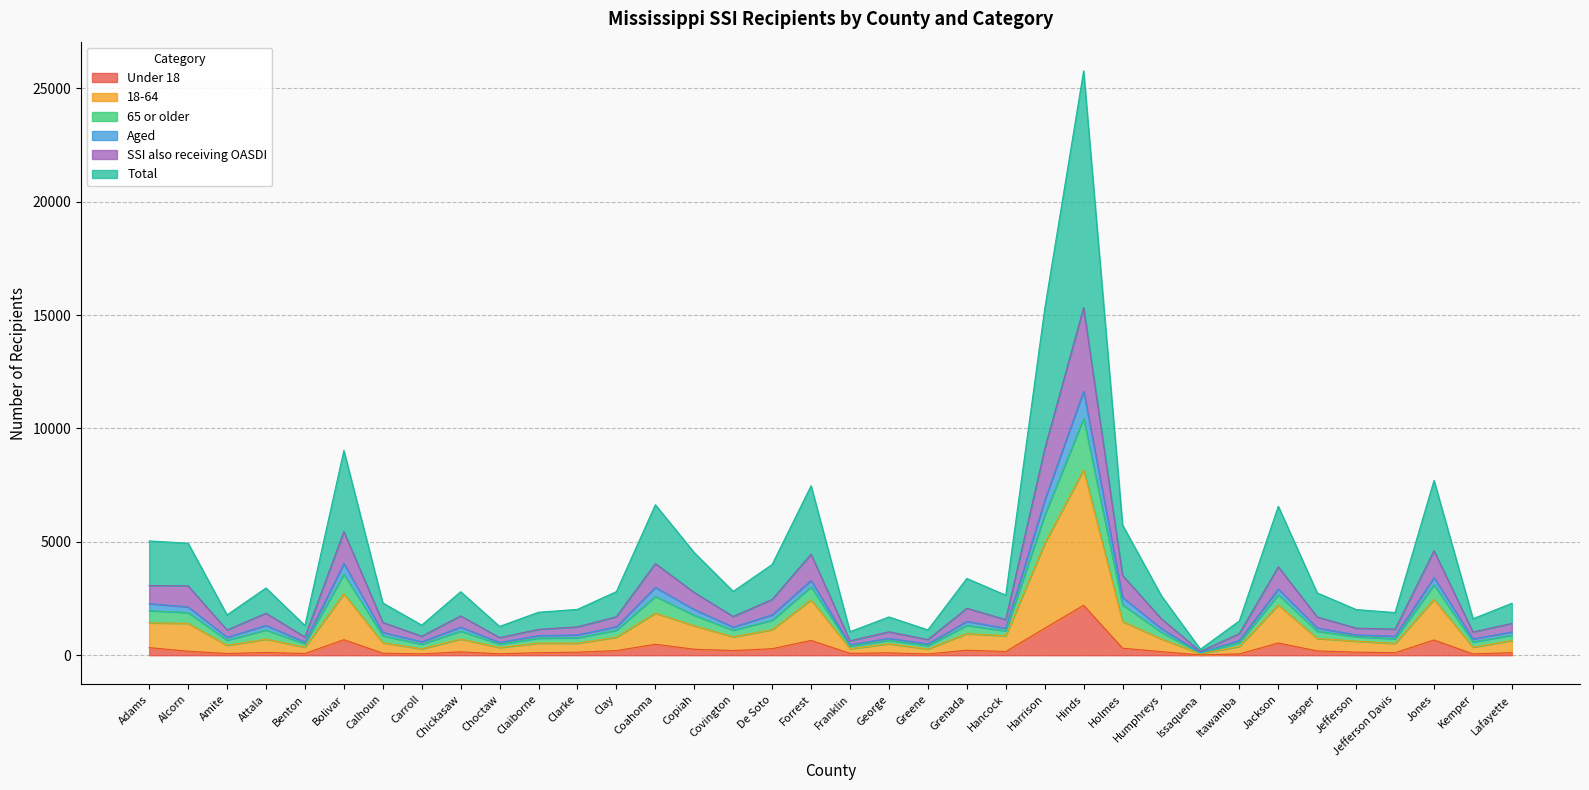

Where is the first local maximum for Under 18?

Attala